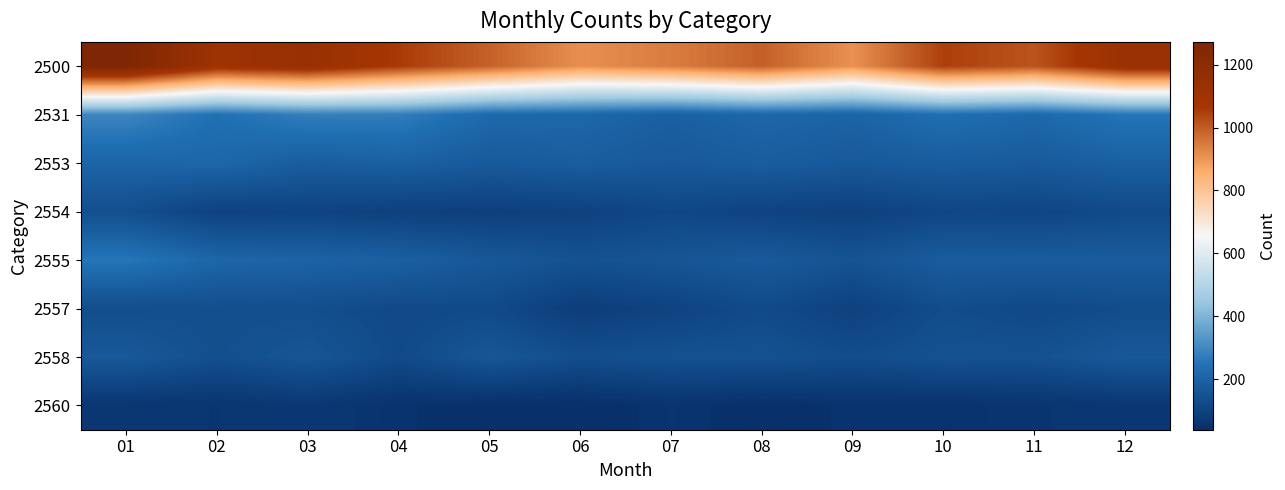

Rank the series by their maximum value, from highest to lowest.

2500, 2531, 2555, 2553, 2558, 2554, 2557, 2560